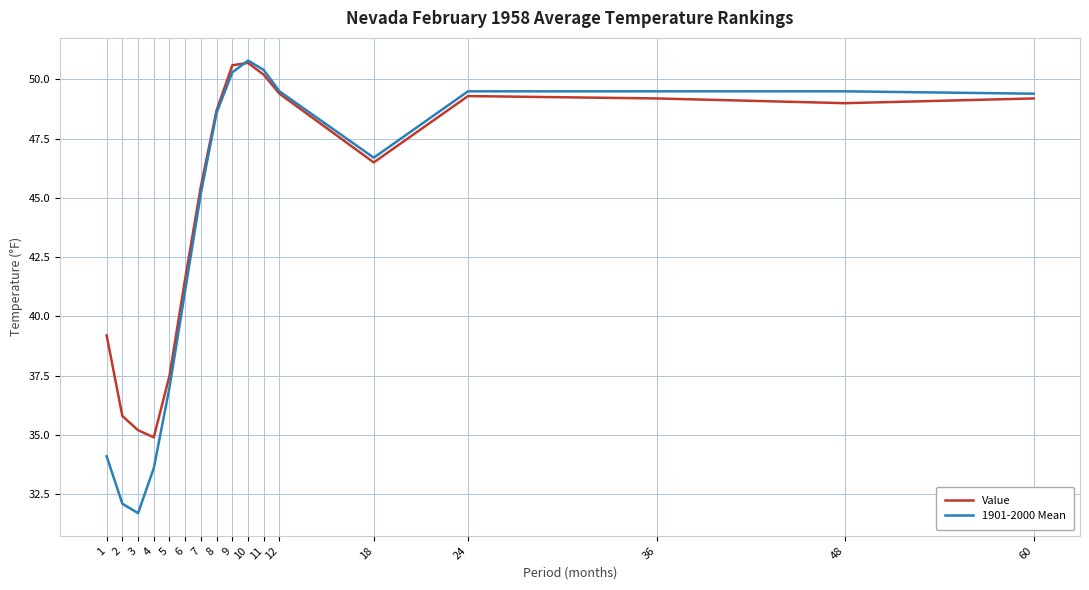

What is the difference between the maximum and minimum values in the Value series?

15.8